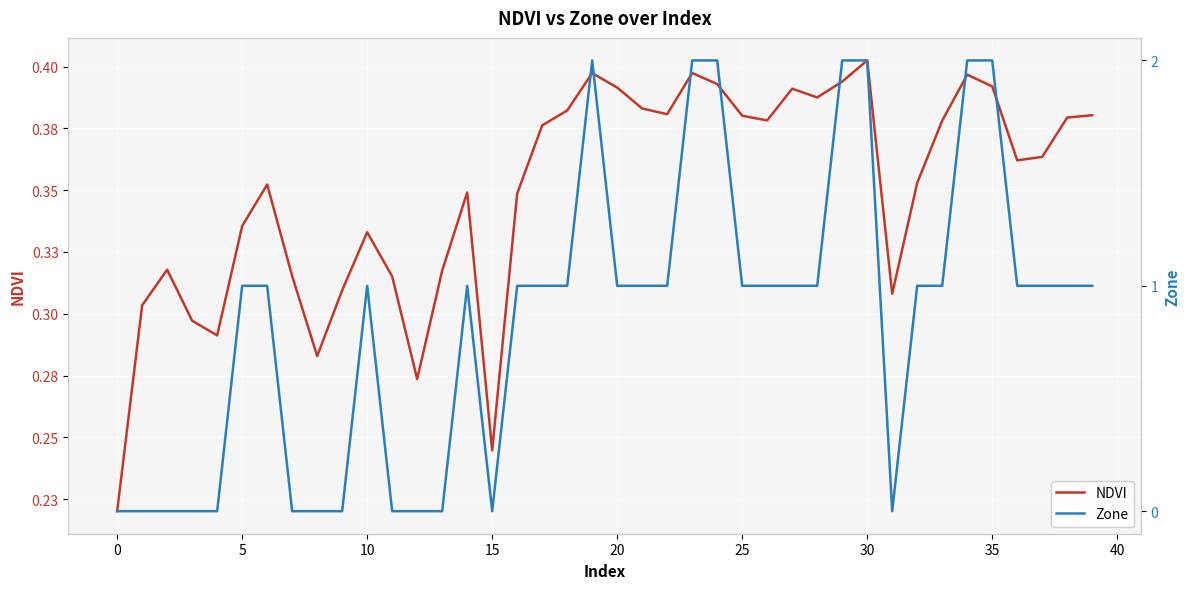

Read the Zone value at 23.

2.0